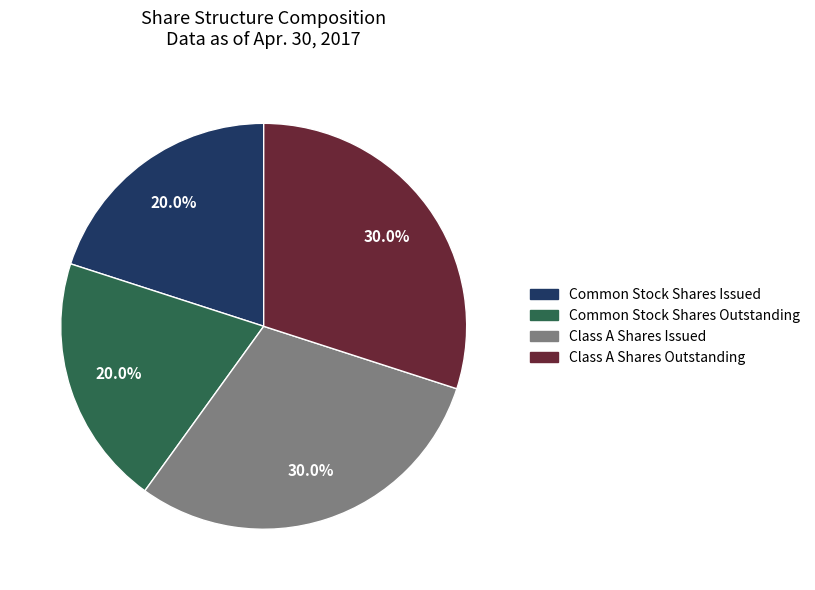

To the nearest percent, what percentage of the pie is Class A Shares Issued?

30%